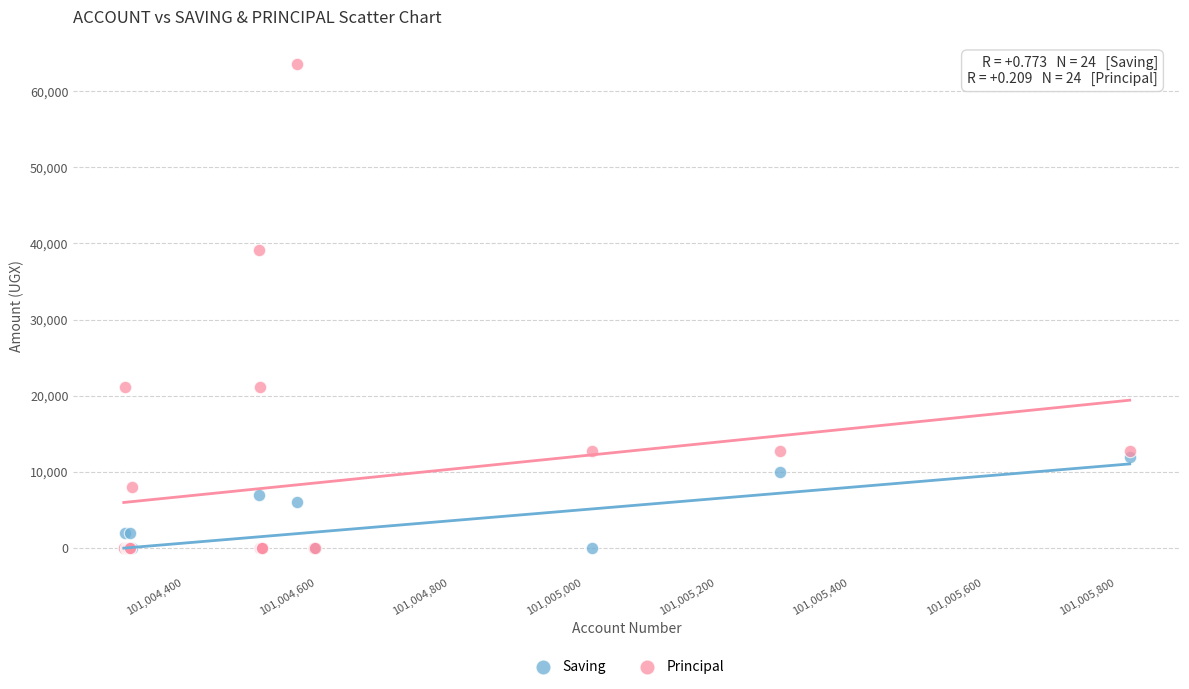

In the Principal series, what Y value is closest to 31800?

39200